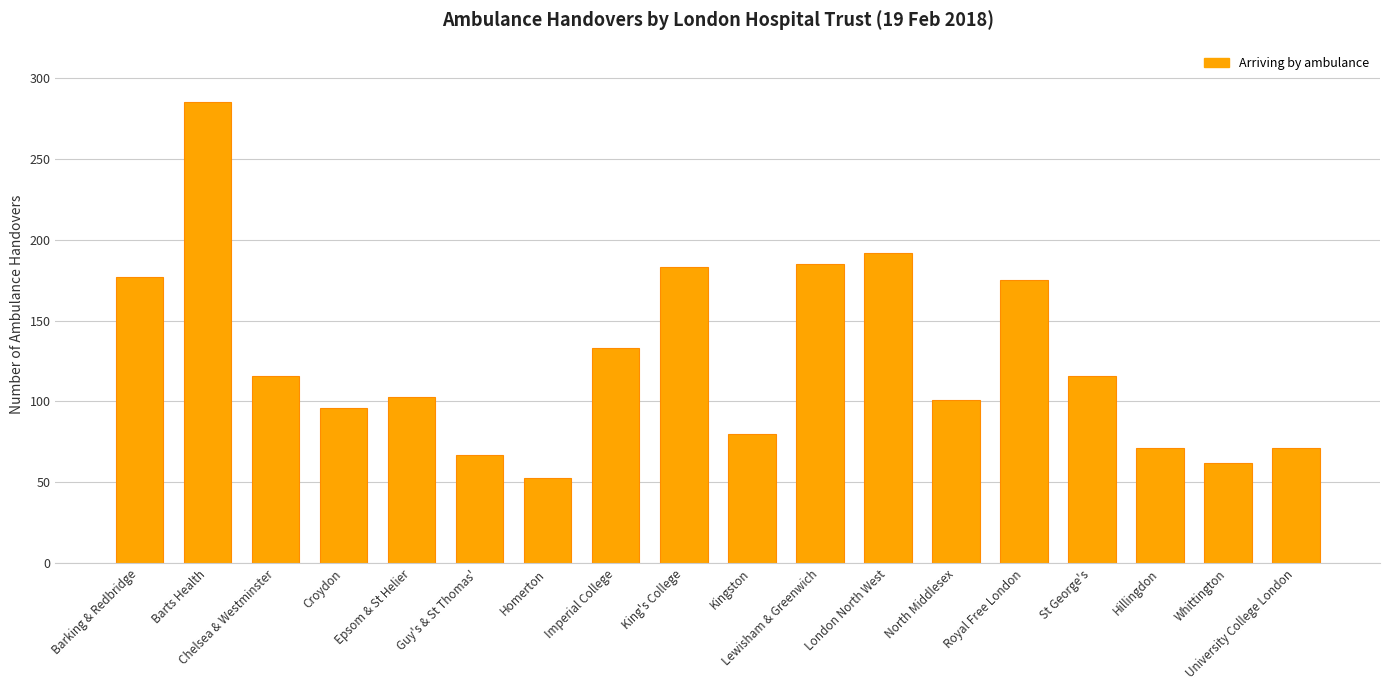

How many bars are there in total?

18